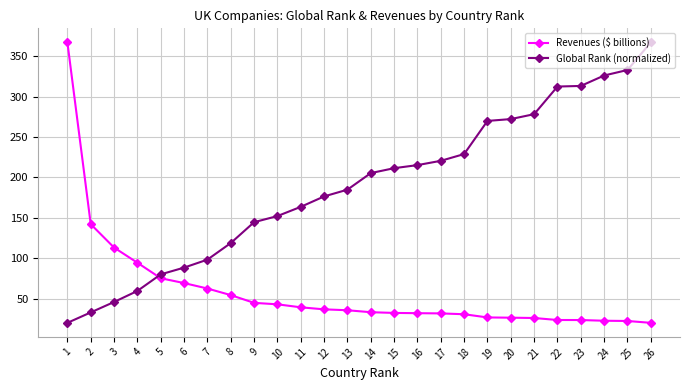

What is the total value across all series at 1?

387.0